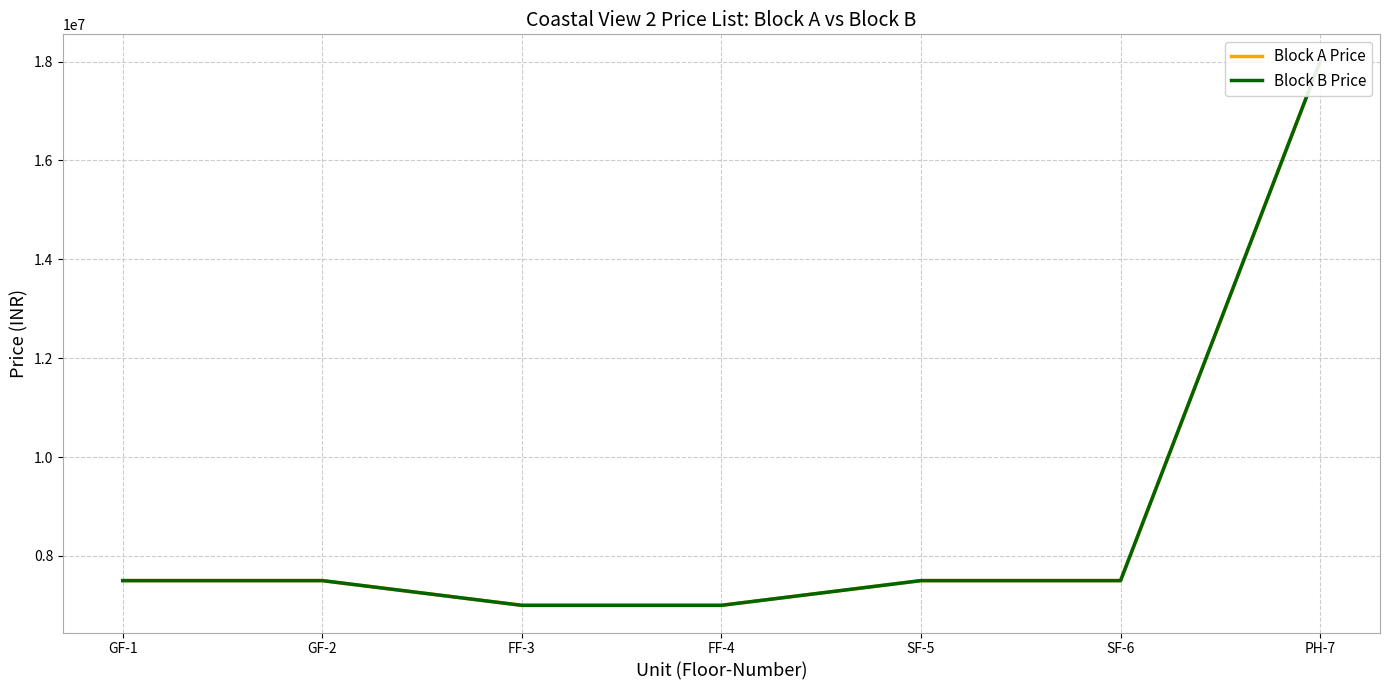

What is the difference between the second highest and second lowest values in the Block B Price series?

500000